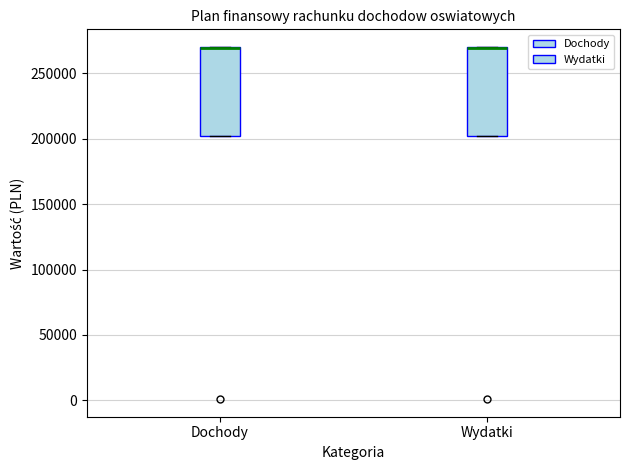

Reading left to right, transcribe this box plot: for each box, give where its median line is, the range the box spans, and where its two whiskers end, as read against the y-axis. The values are not printed on the chart, so give them approximately, as read against the axis.

Dochody: median 270000 (drawn on the box's upper edge), box 200000 to 270000, whiskers 200000 to 270000
Wydatki: median 270000 (drawn on the box's upper edge), box 200000 to 270000, whiskers 200000 to 270000